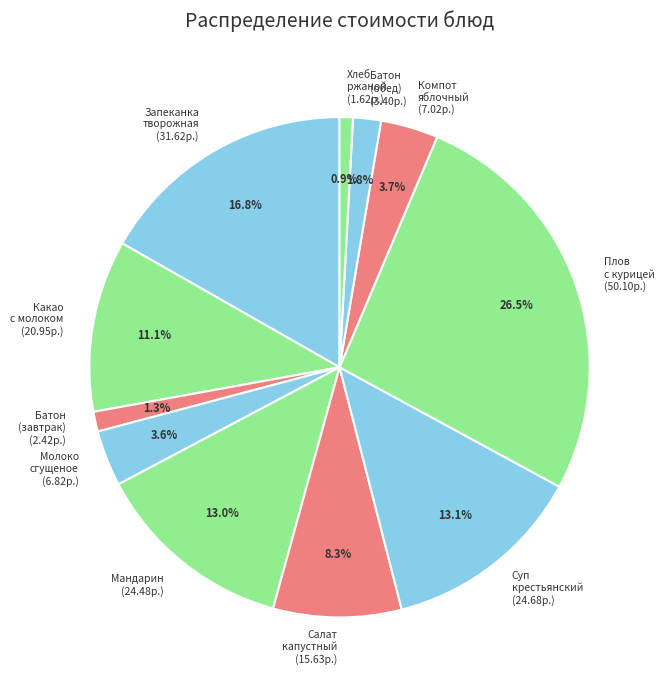

To the nearest percent, what is the average slice percentage?

9%